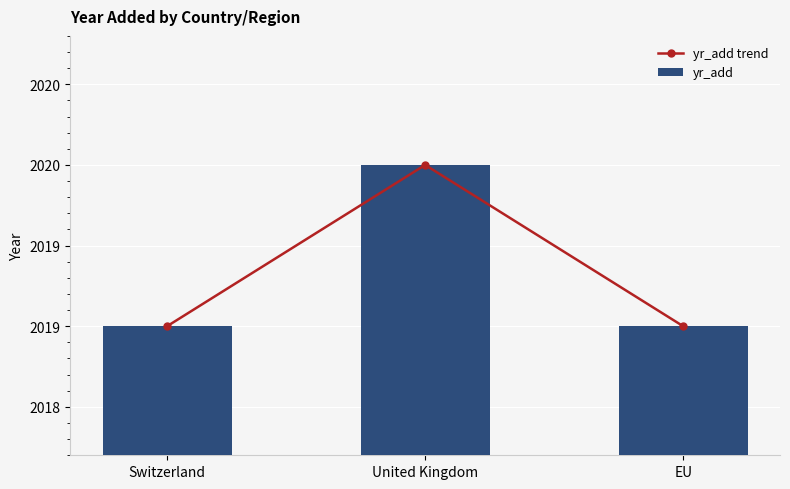

What is the label of the 3rd bar from the right?

Switzerland